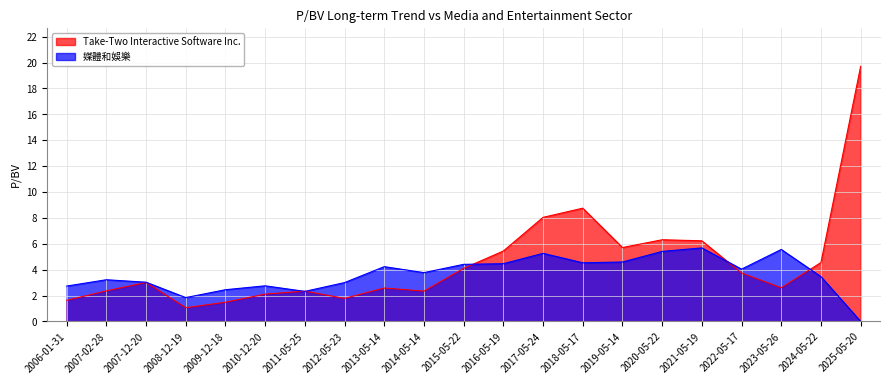

In 媒體和娛樂, how many points are higher than both neighbors (excluding endpoints)?

6